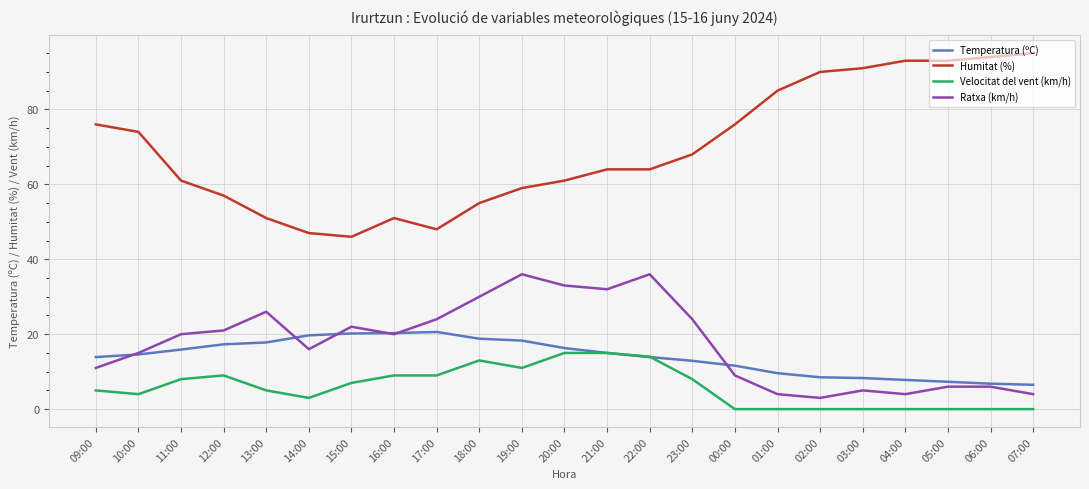

At how many categories does at least one series exceed 92?

4